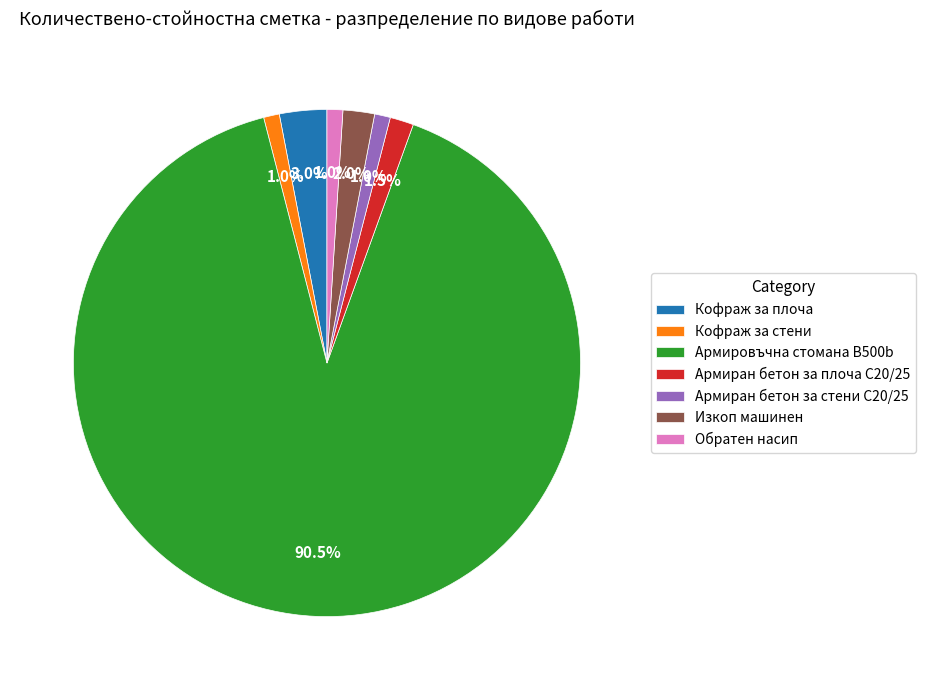

Which category has the biggest portion of the pie?

Армировъчна стомана B500b